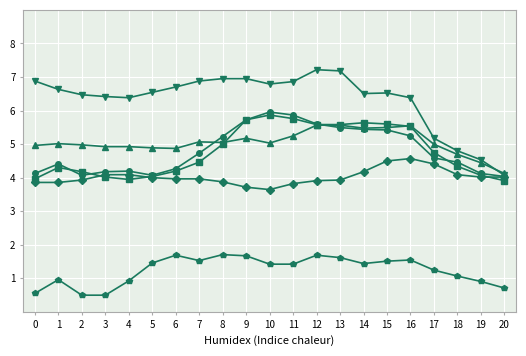

What is the greatest value displayed?

7.2